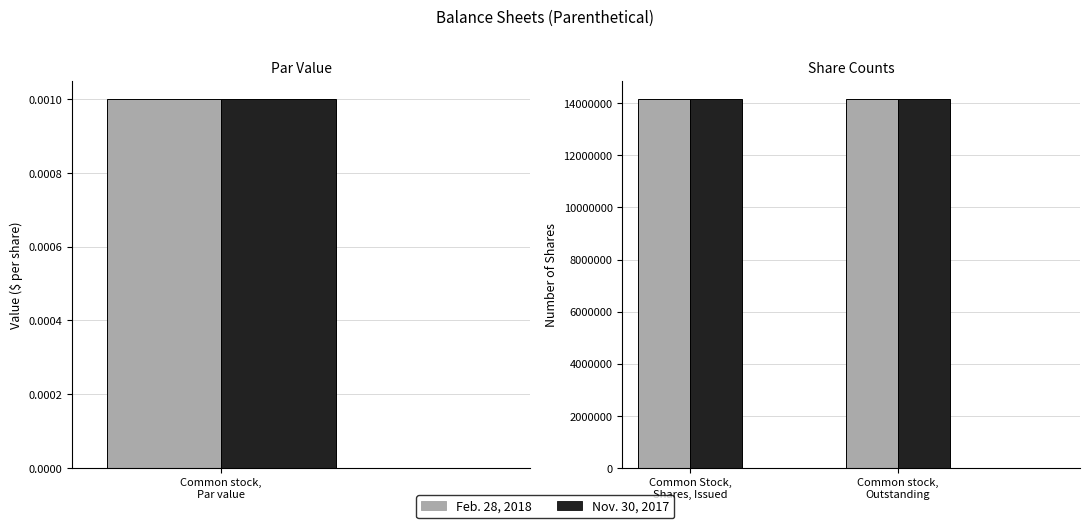

True or false: Feb. 28, 2018 has a value of 14165842.0 at Common Stock, Shares, Issued.

True